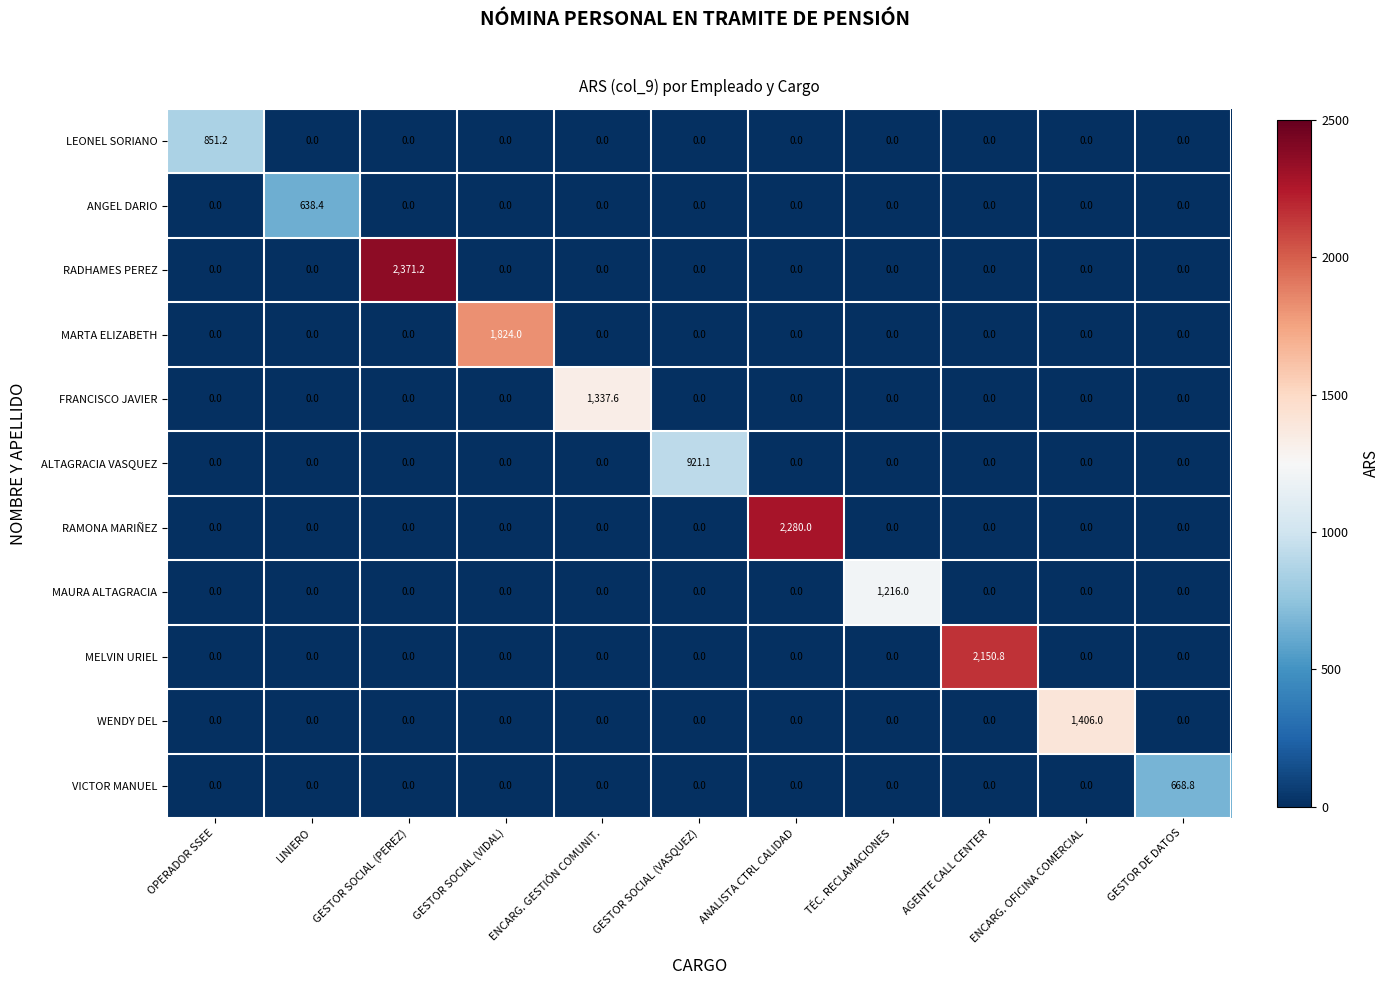

Which series has the largest total across all categories?

RADHAMES PEREZ